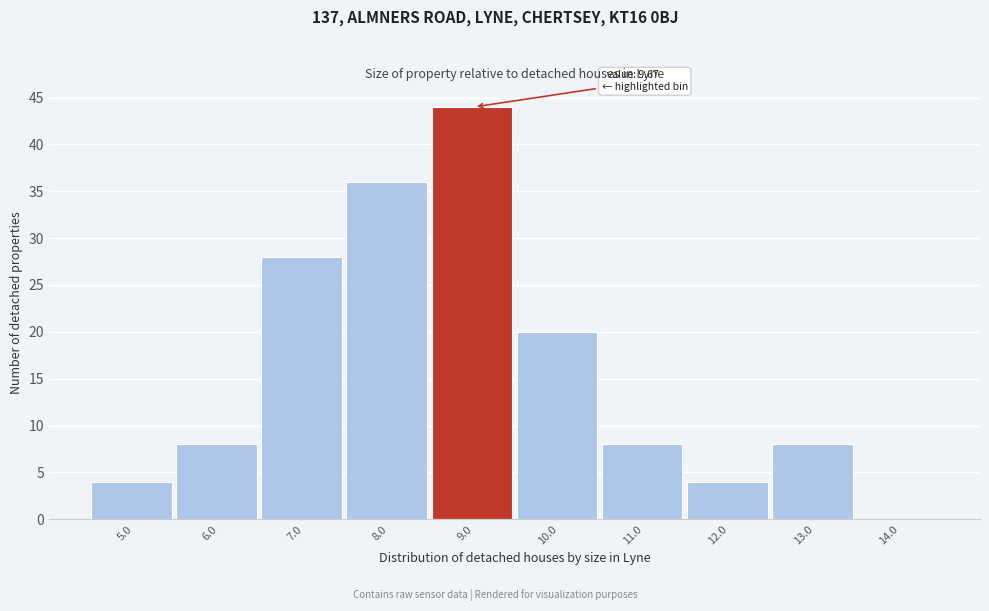

Reading right to left, what are all the values shown in this chart?

14.0=0	13.0=8	12.0=4	11.0=8	10.0=20	9.0=44	8.0=36	7.0=28	6.0=8	5.0=4